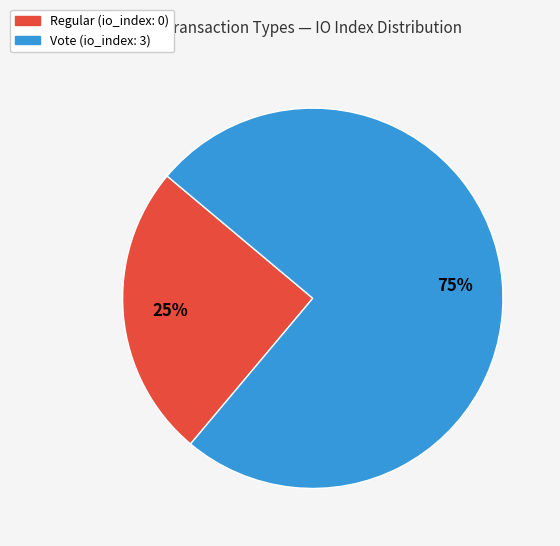

Rank the categories by value from lowest to highest.

Regular, Vote